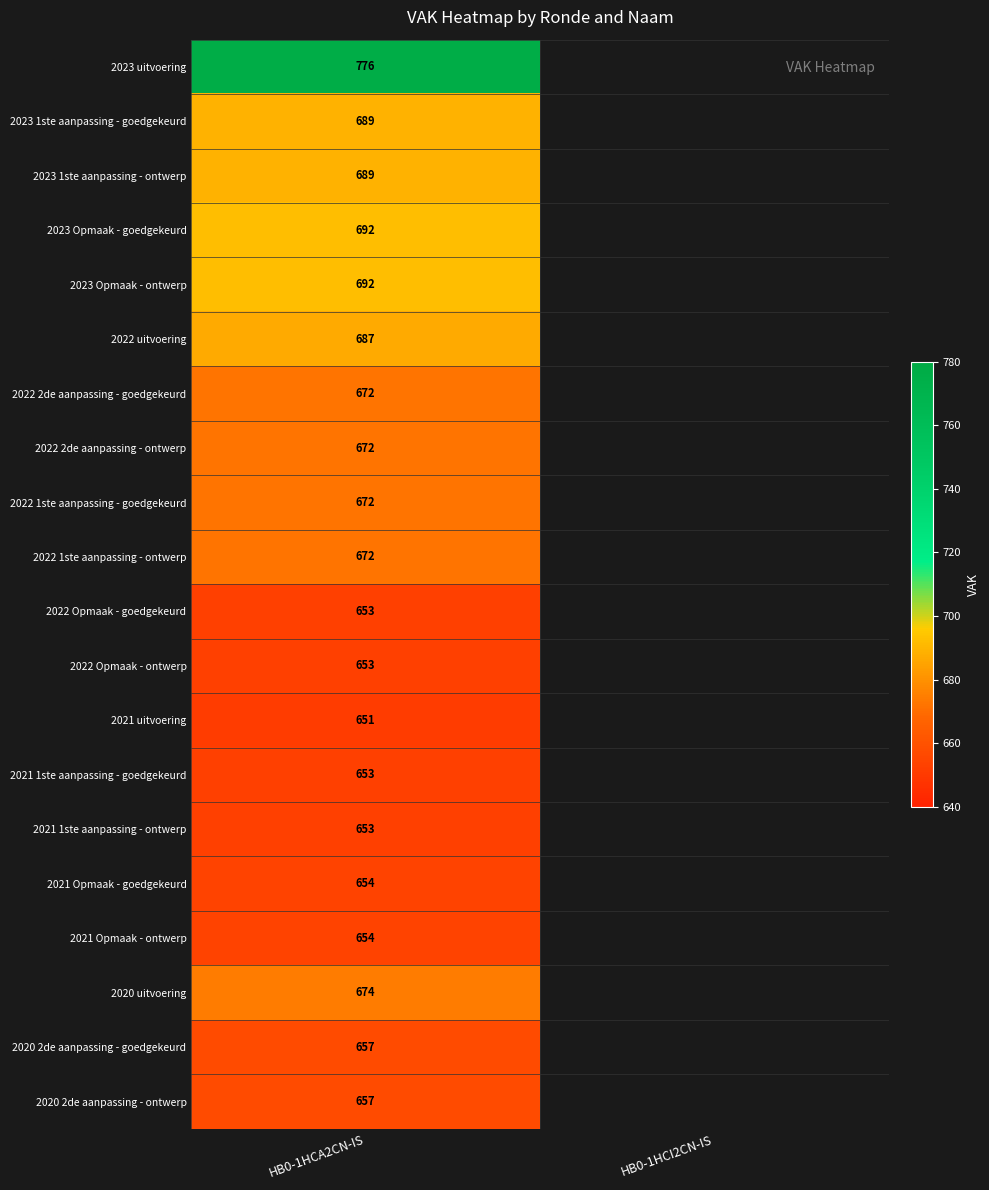

The 2023 Opmaak - goedgekeurd series shows 1150.8 at HB0-1HCA2CN-IS. True or false?

False